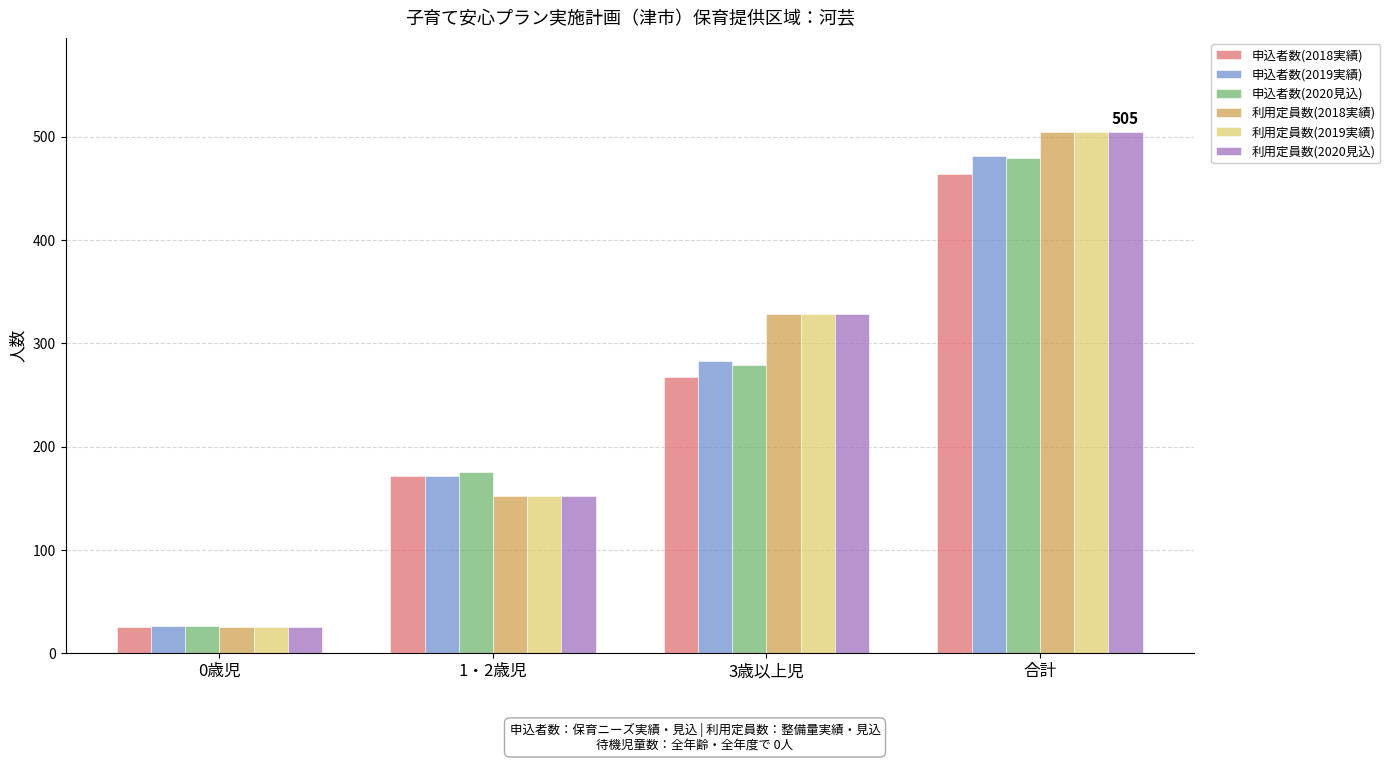

What is the difference between the highest and lowest values at 1・2歳児?

23